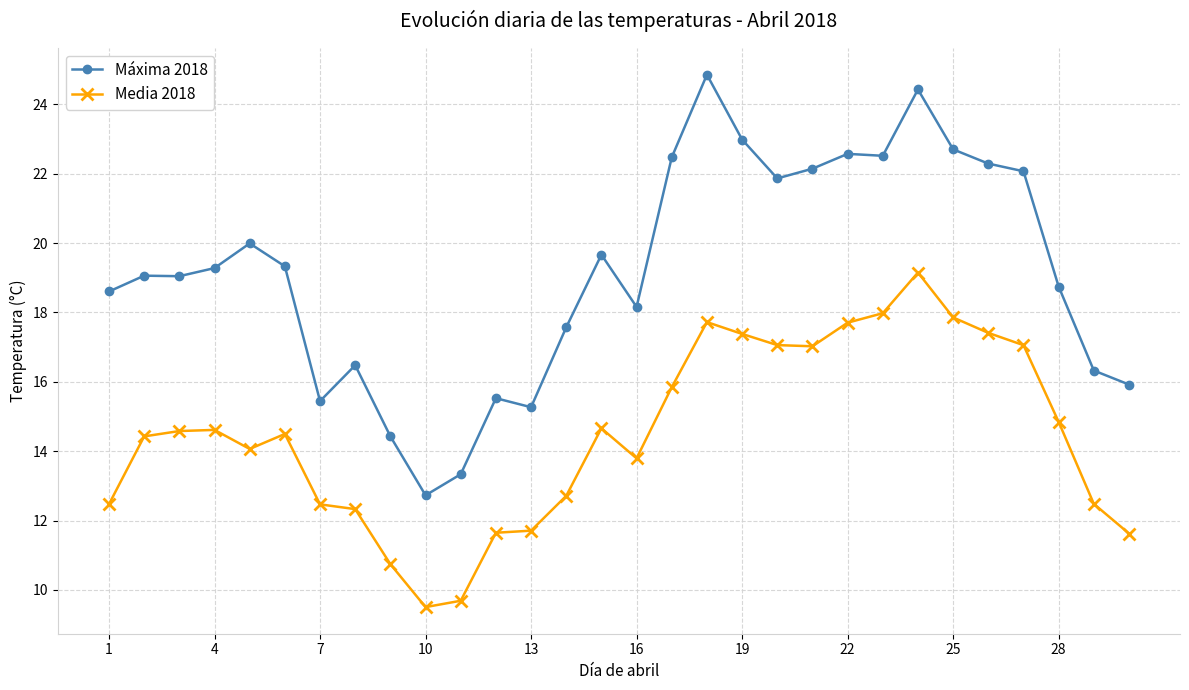

What is the difference between the second highest and second lowest values in the Máxima 2018 series?

11.1